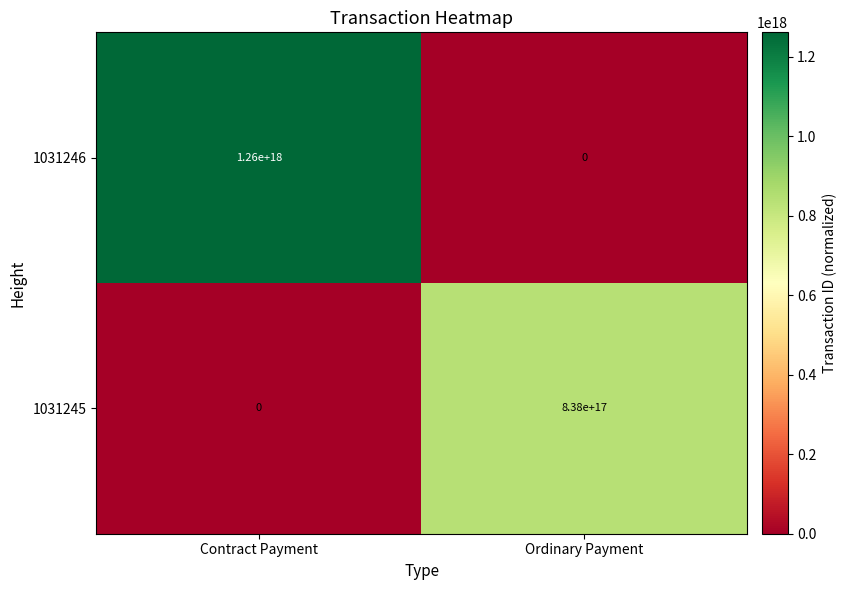

Where is 1031245 nearest to the value 419000000000000000?

Contract Payment